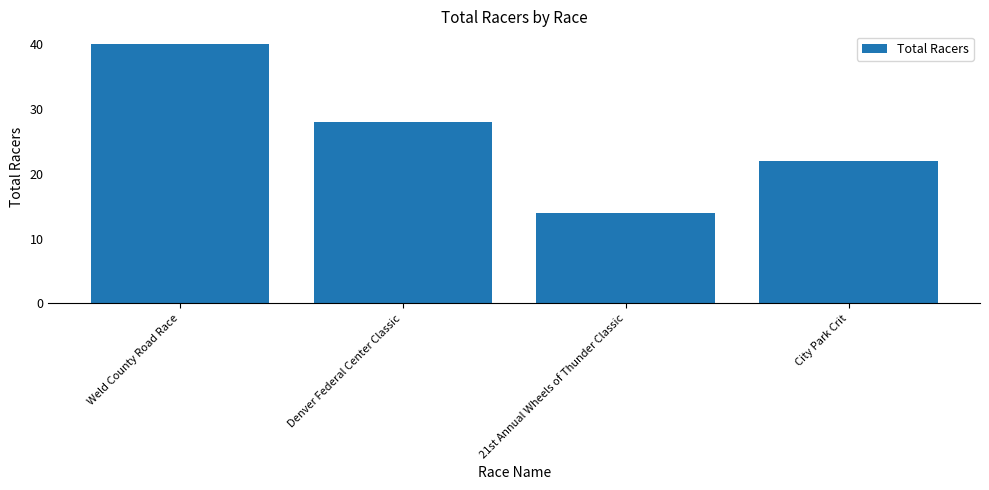

At which category does the chart reach its peak across all series?

Weld County Road Race